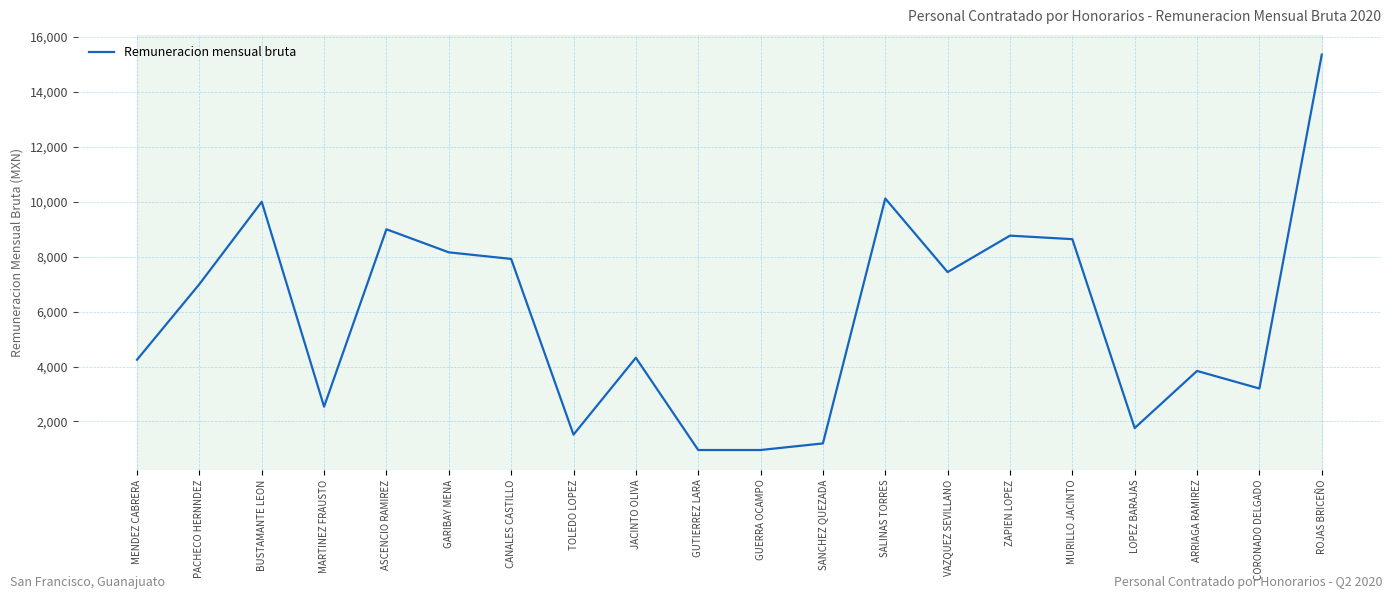

What is the sum of all values?

116954.7